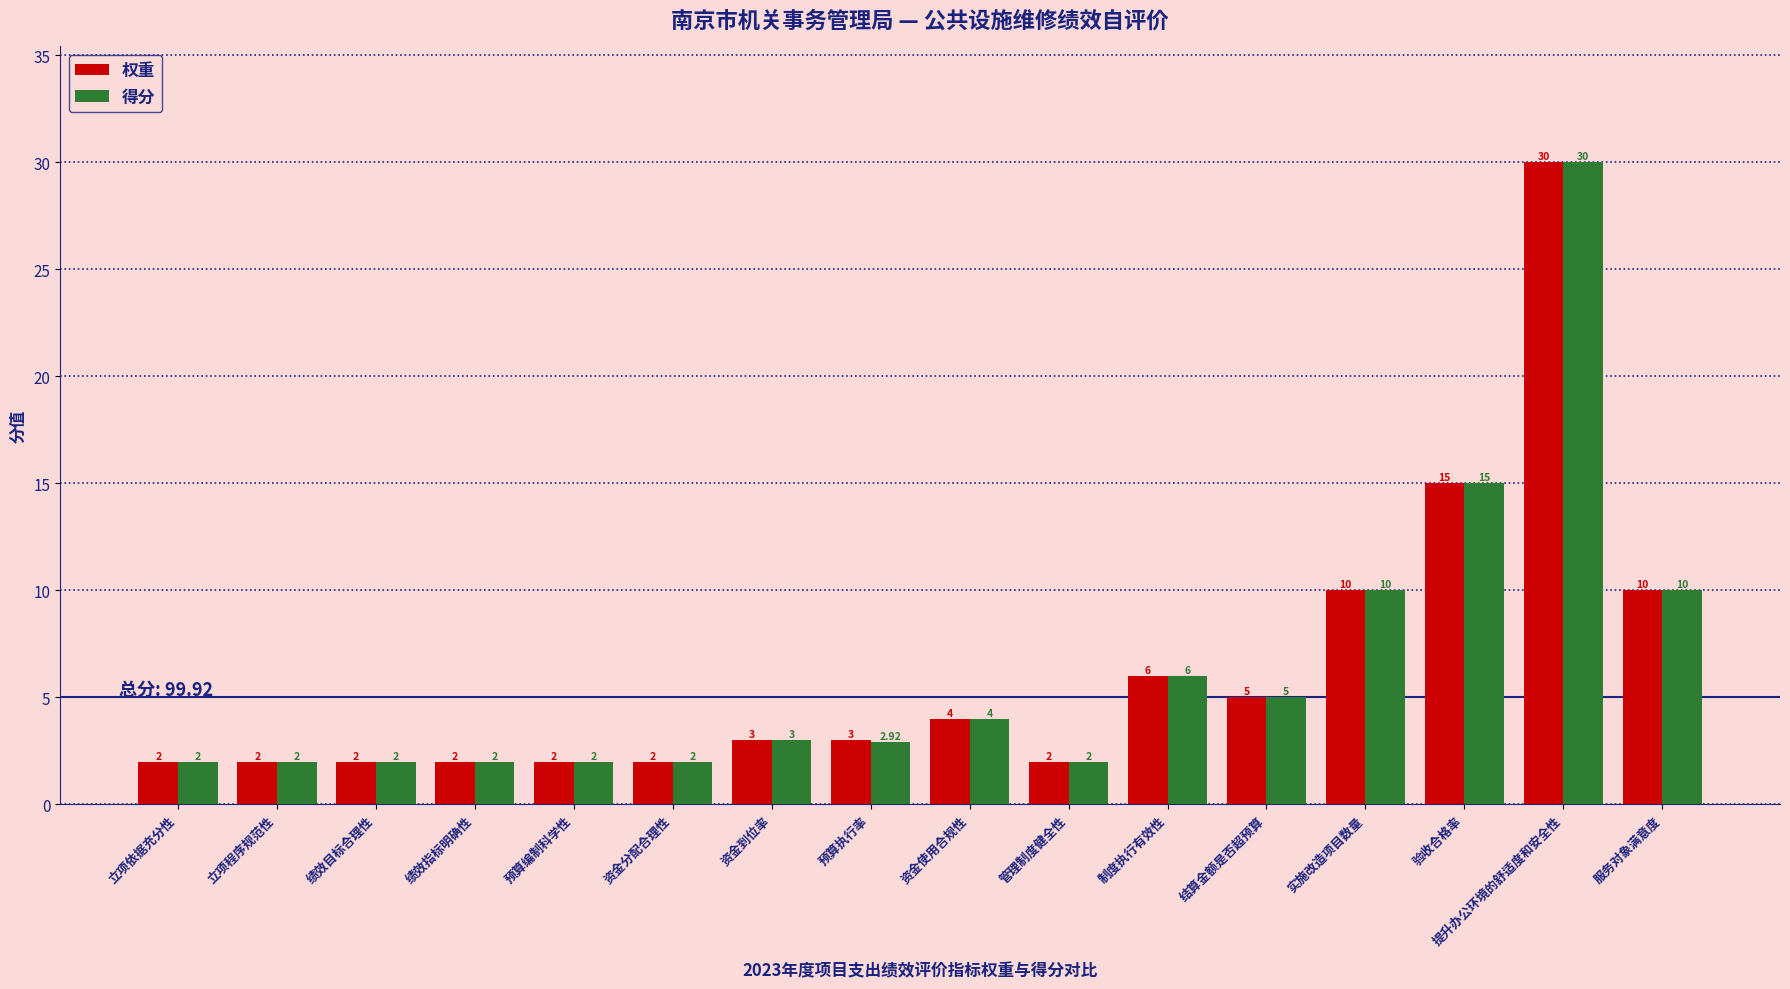

Where is 得分 nearest to the value 16?

验收合格率